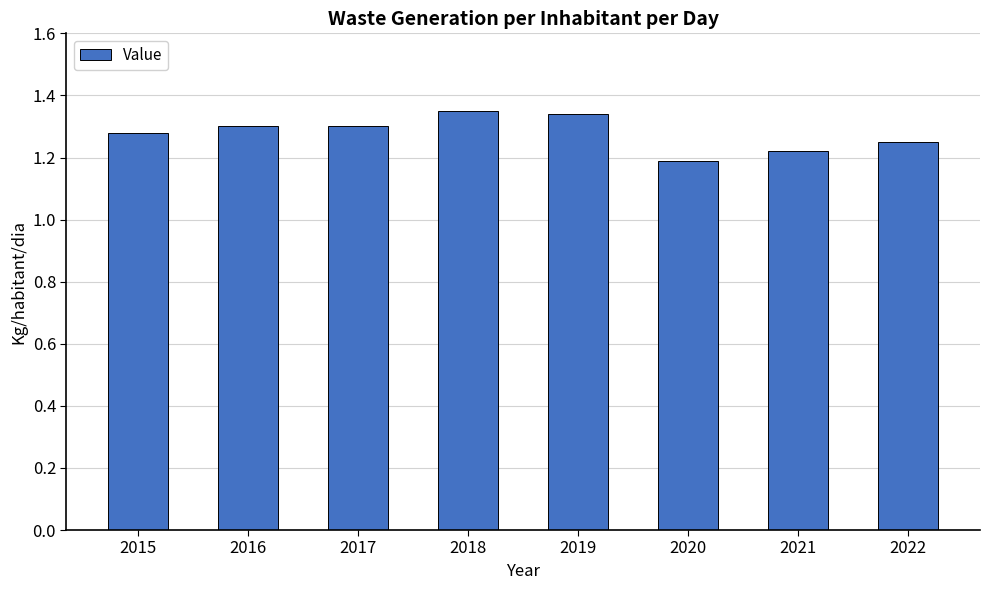

The value at 2018 is 0.9. True or false?

False